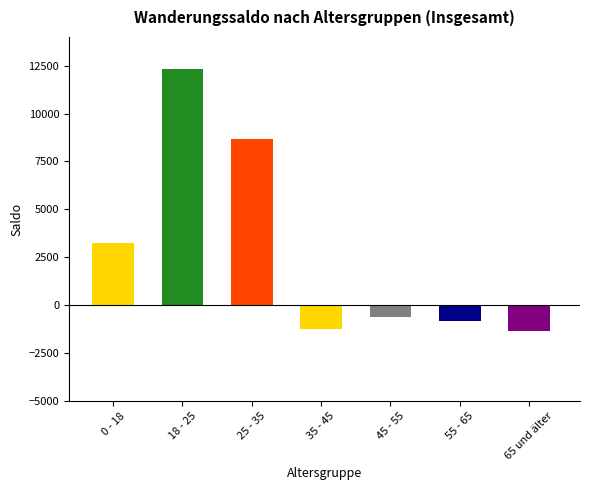

What position from the right is 45 - 55?

3